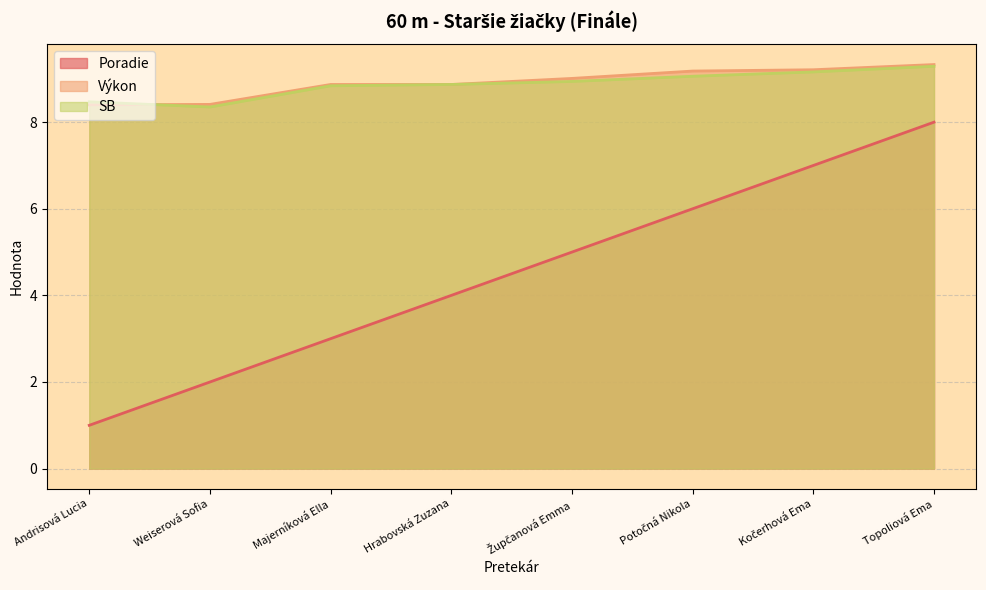

Between Kočerhová Ema and Topoliová Ema, which series saw the biggest shift?

Poradie